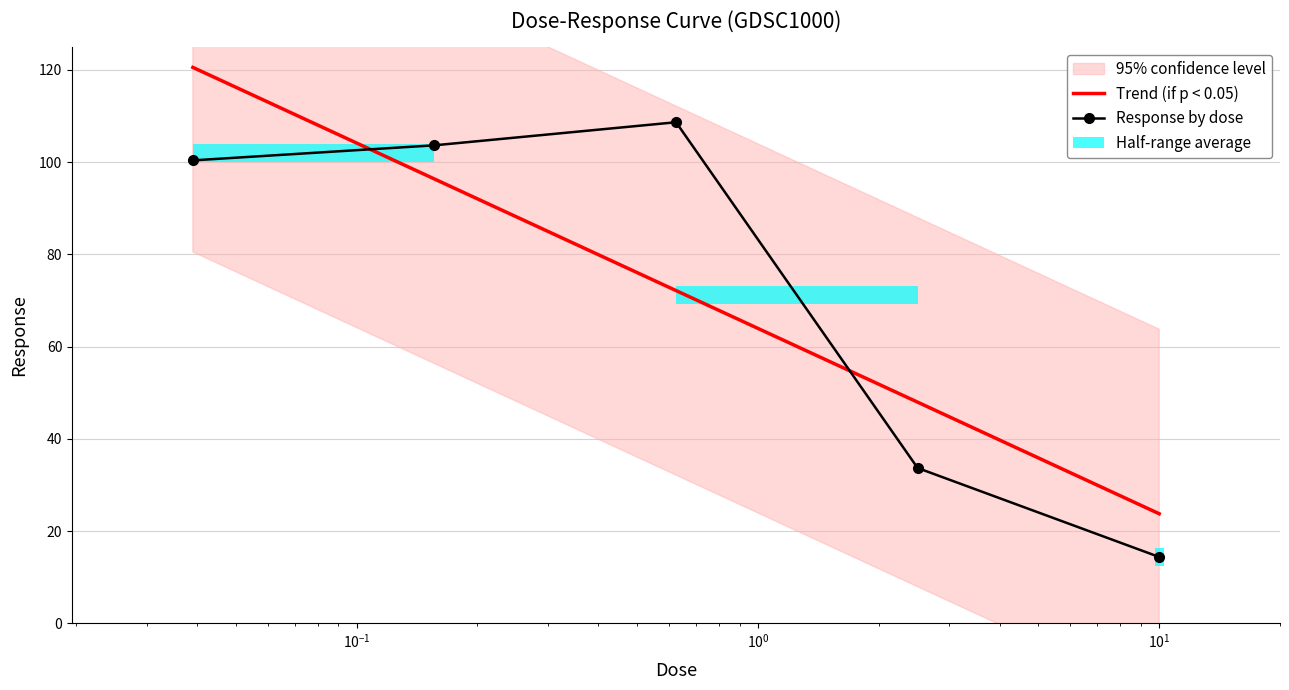

What is the greatest value displayed?

108.7